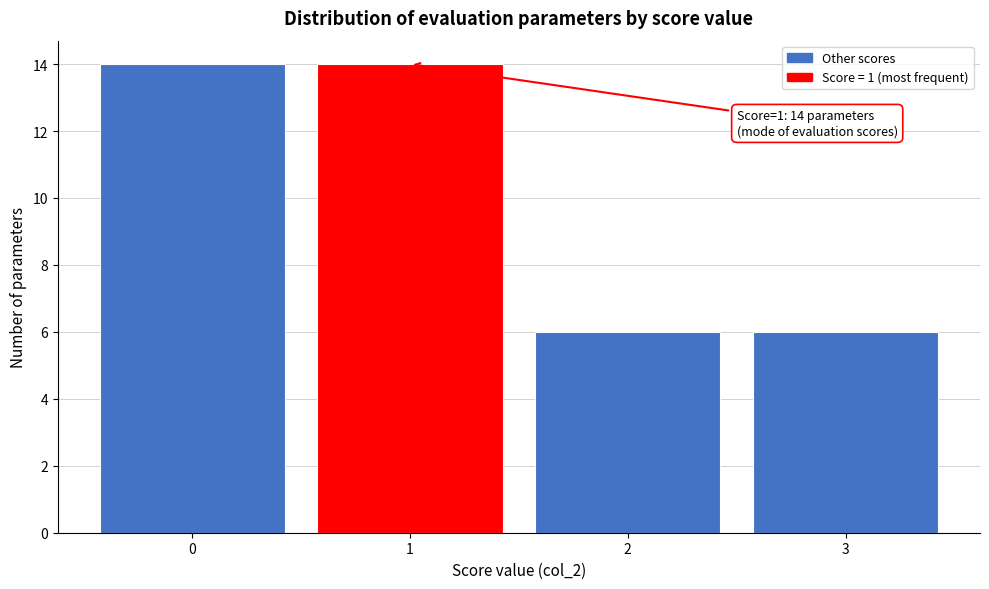

Reading left to right, transcribe all the data shown in this chart.

14	14	6	6